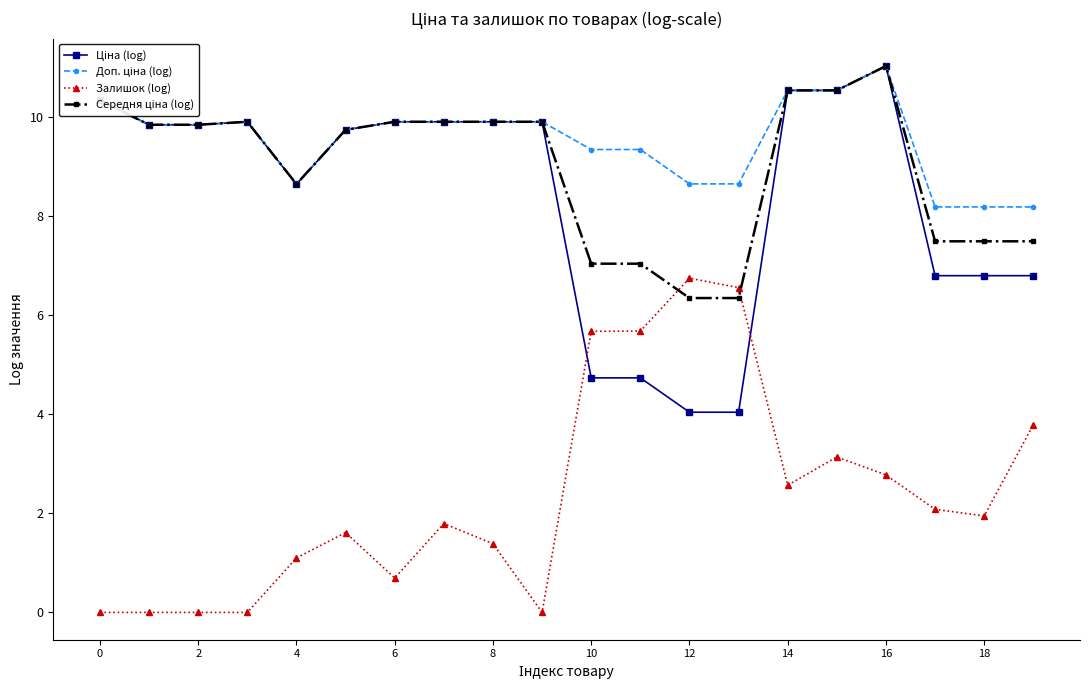

What is the maximum value shown in the chart?

11.0